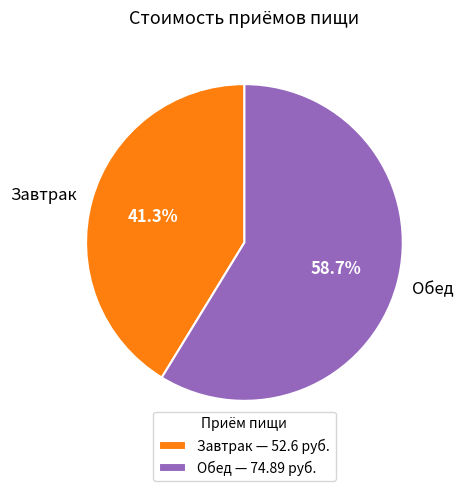

The Завтрак slice represents 55% of the pie. True or false?

False